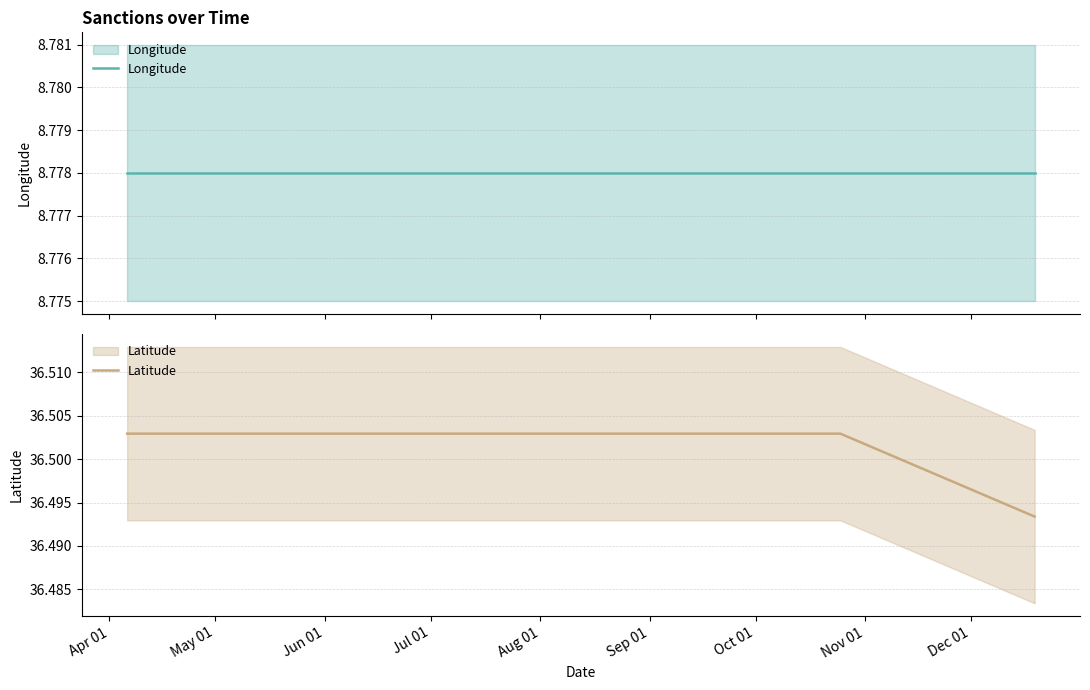

What is the sum of all Latitude values?

511.0